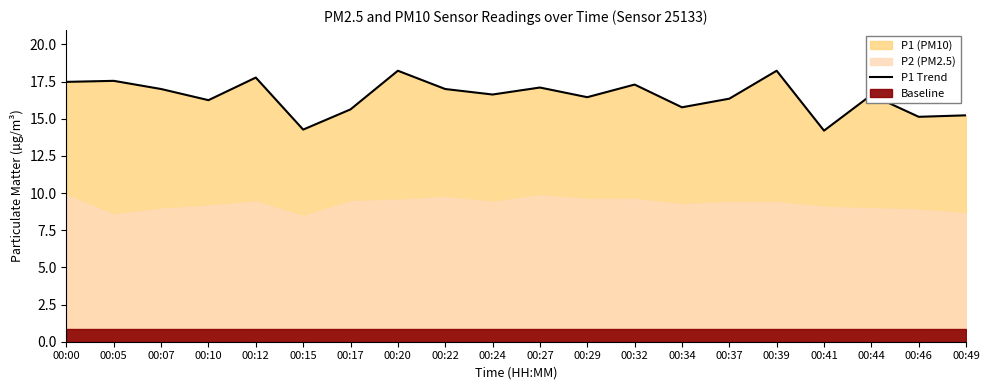

How many interior local valleys (lower than both neighbors) does the data have?

7